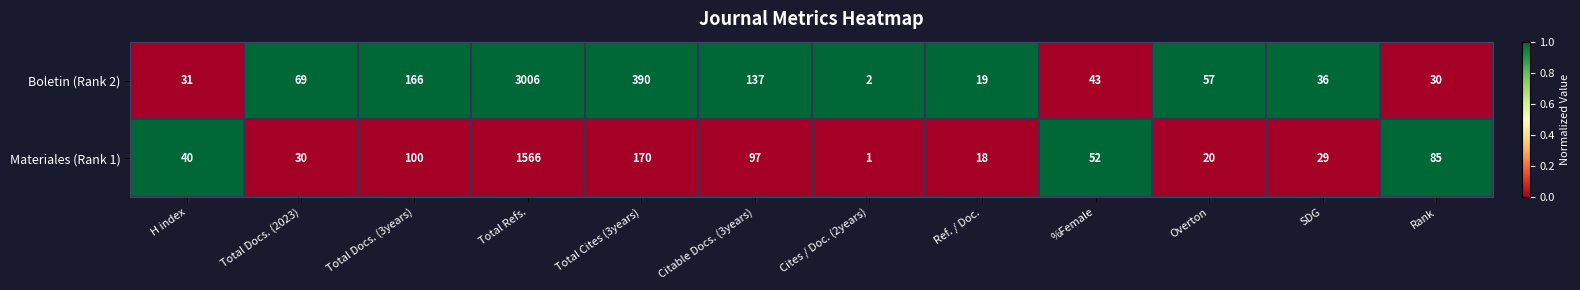

How many categories are shown in the chart?

12